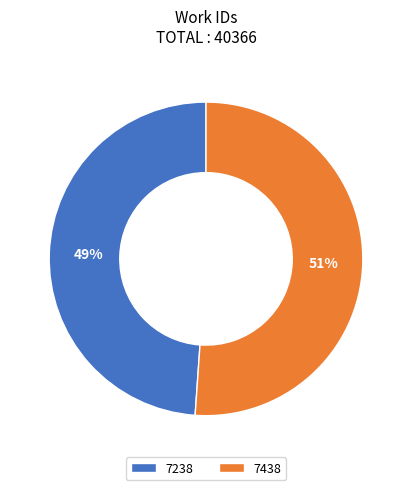

Which slice is the smallest?

7238